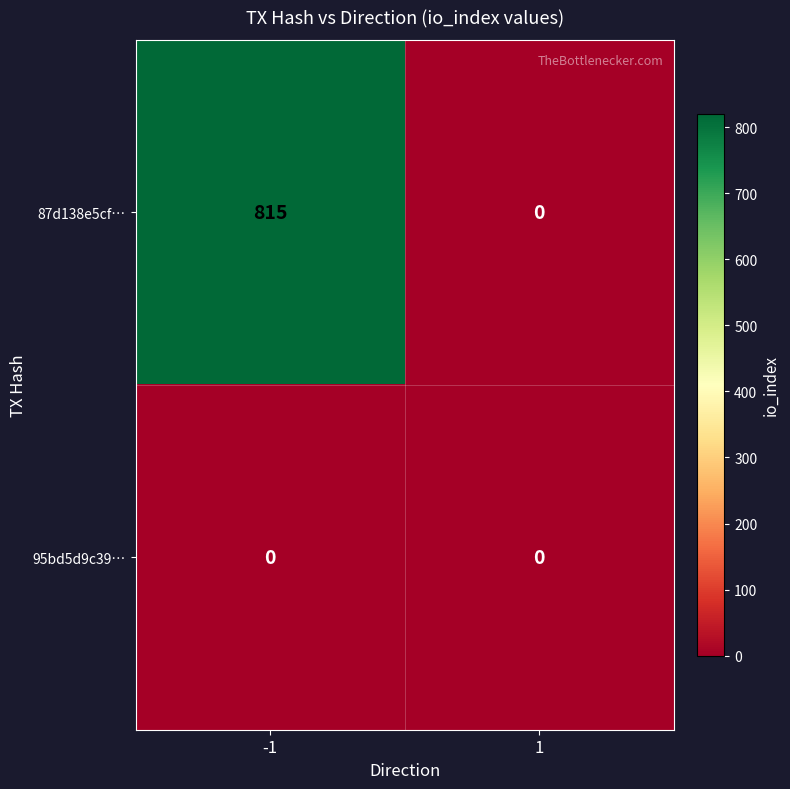

The 87d138e5cf… series shows 0 at 1. True or false?

True